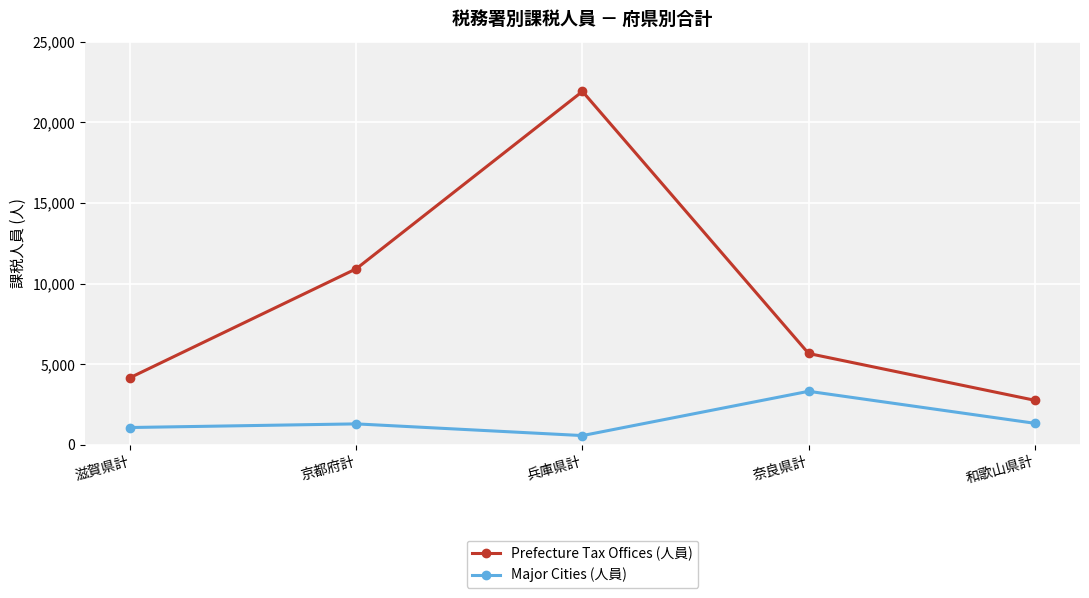

Where is the first local maximum for Prefecture Tax Offices (人員)?

兵庫県計